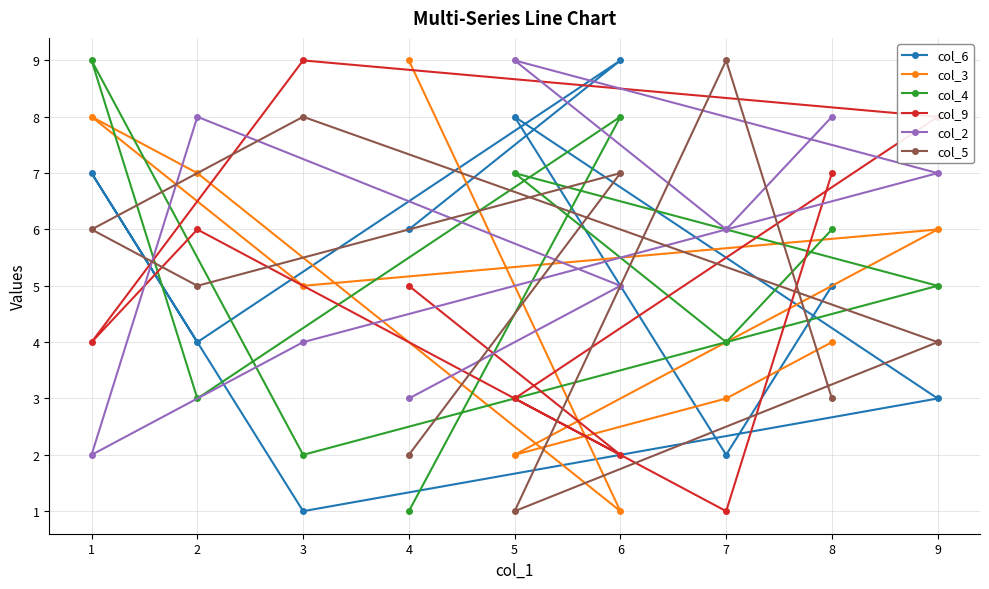

Is it true that col_6 equals 16 at 6?

False